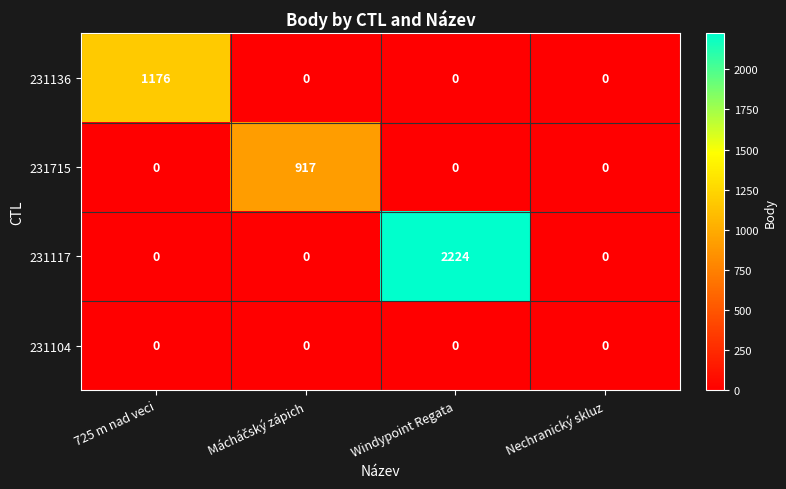

Rank the series by their maximum value, from highest to lowest.

231117, 231136, 231715, 231104